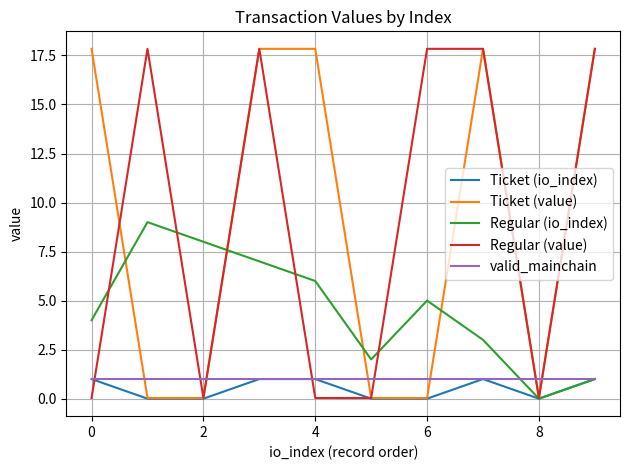

What is the difference between the maximum and minimum values in the Ticket (value) series?

17.8